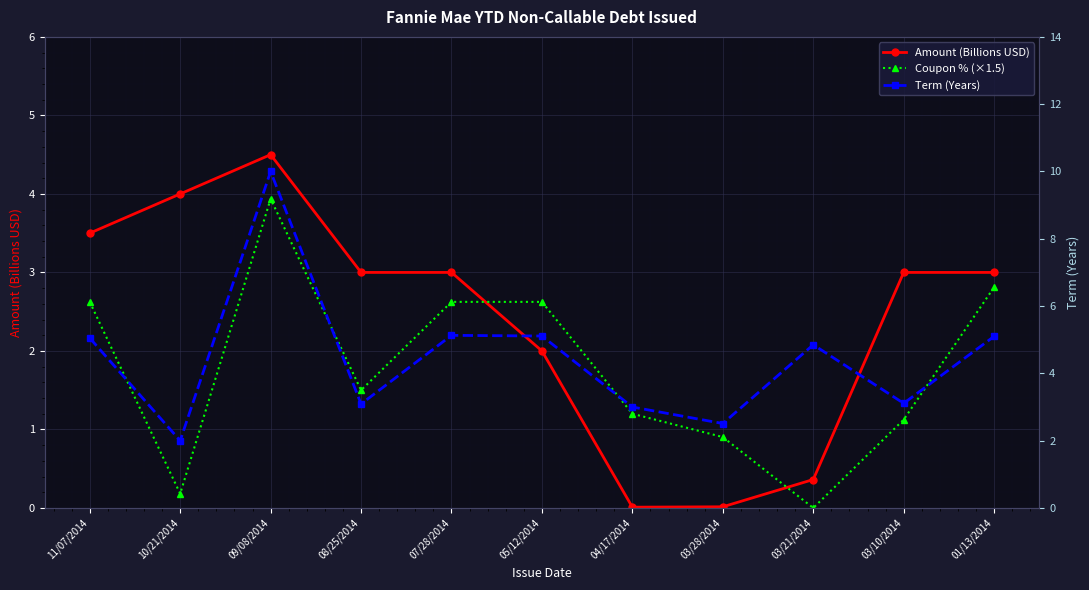

Between 10/21/2014 and 03/28/2014, which series saw the biggest shift?

Amount (Billions USD)